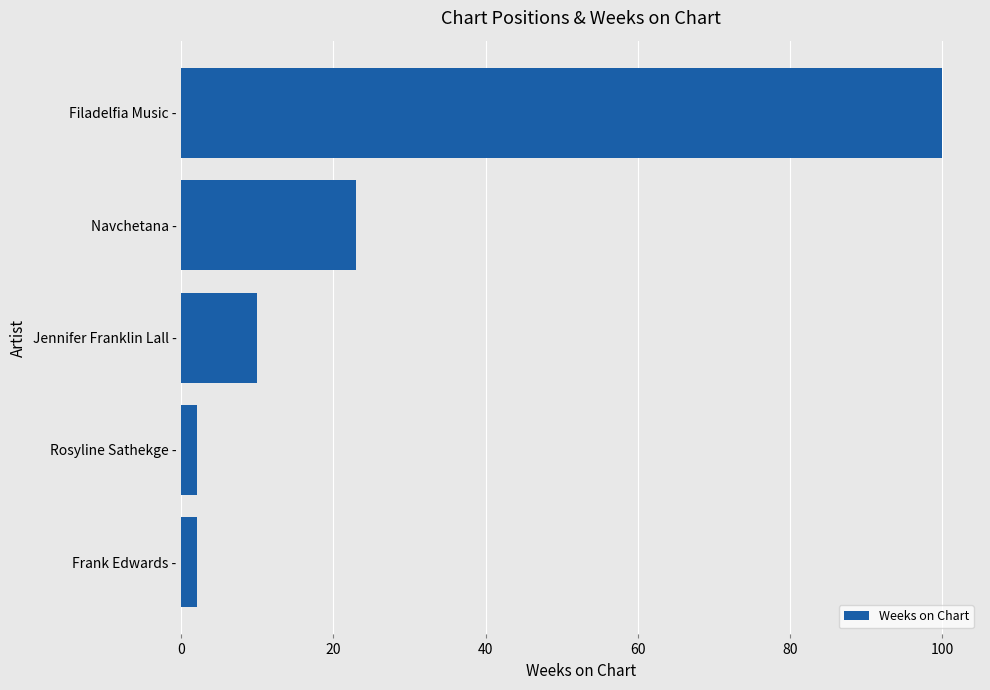

What value does the data have at Filadelfia Music -?

100